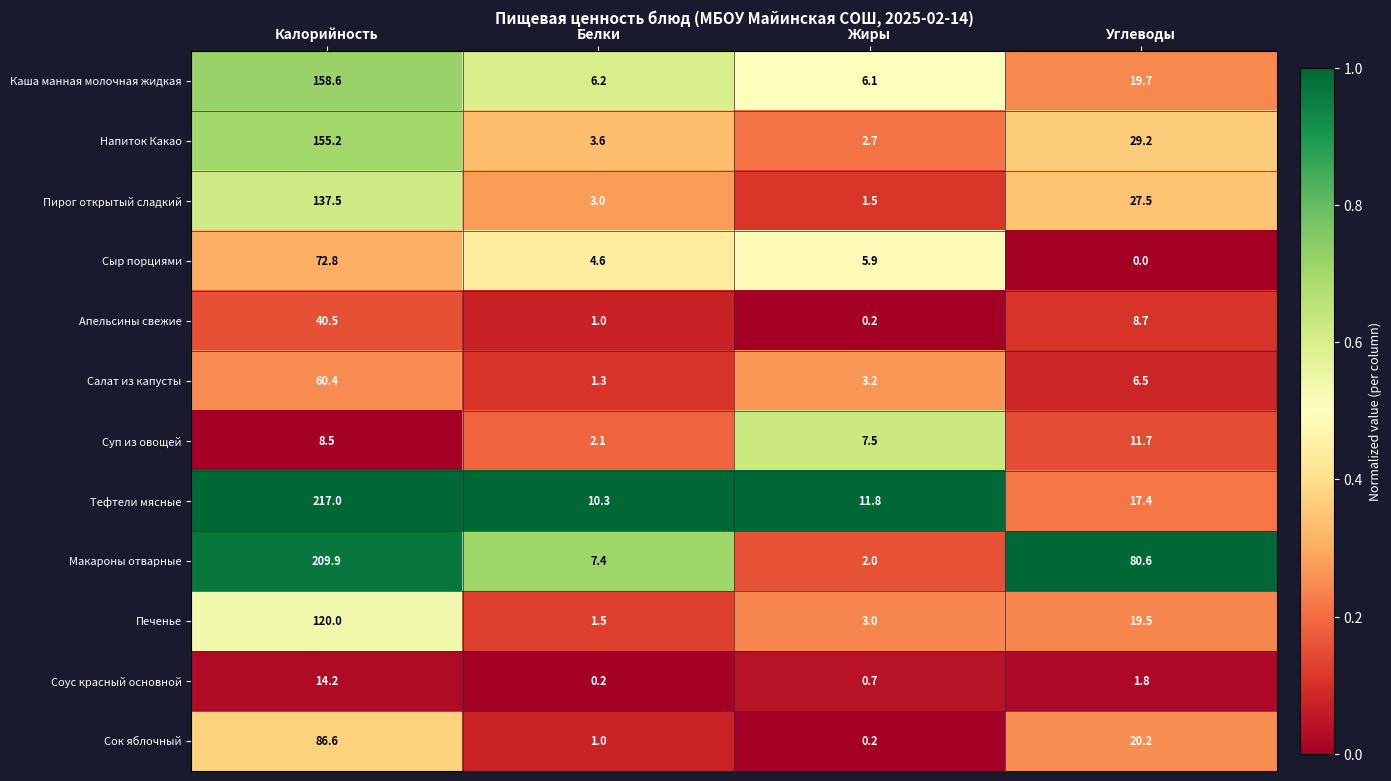

Which category has the lowest value across all series?

Углеводы